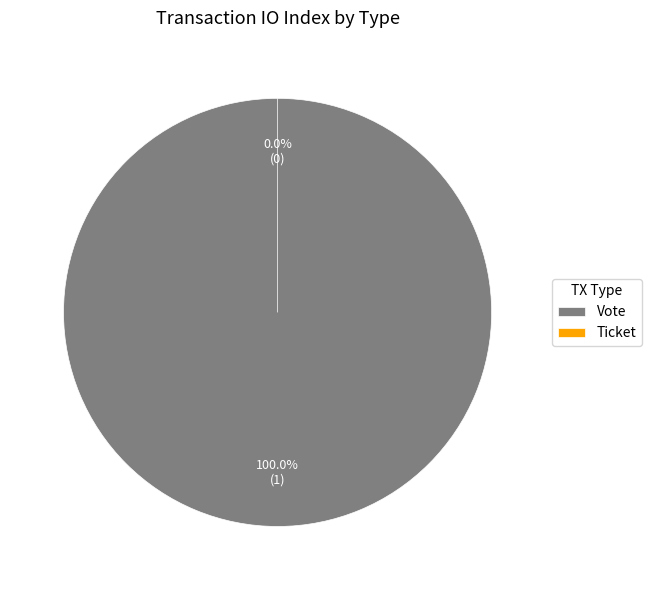

What is the change in value from Vote to Ticket?

-1